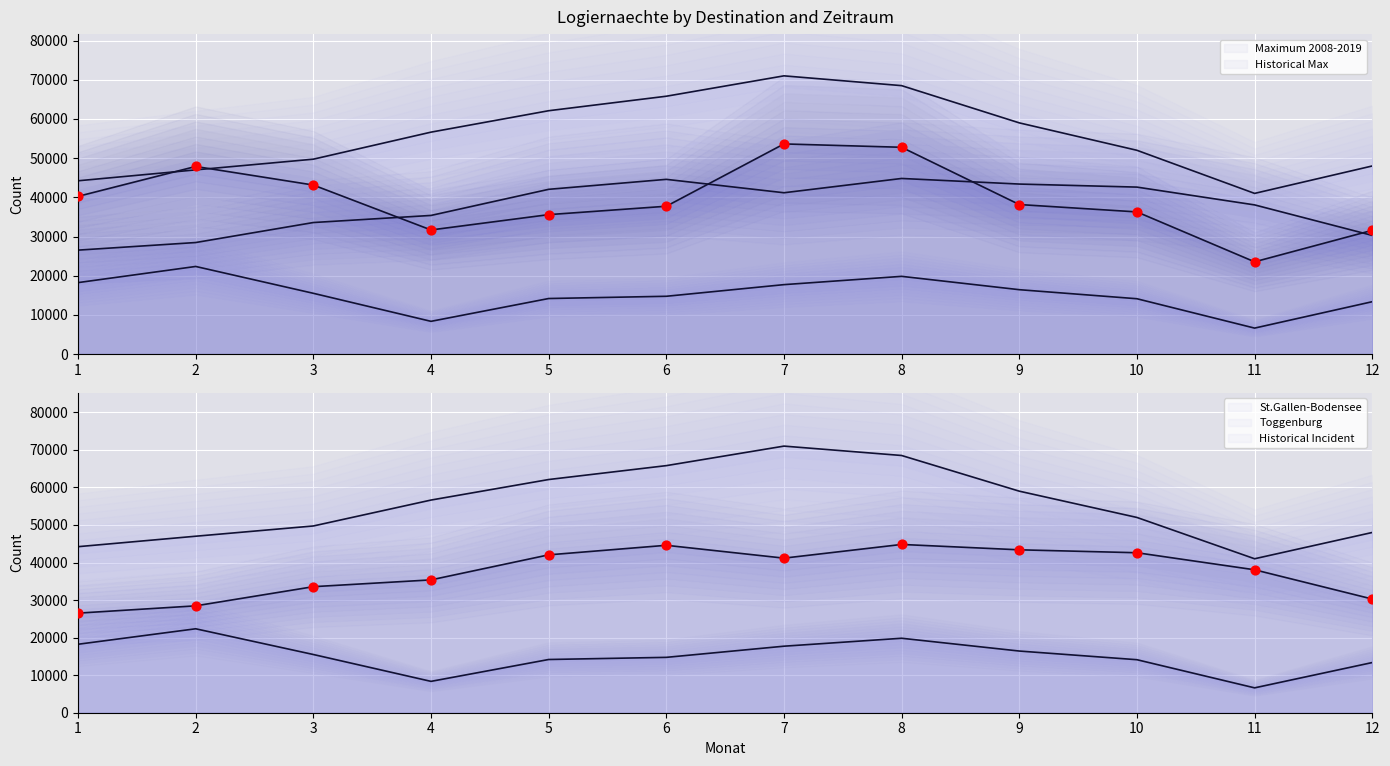

Which series reaches the maximum Y coordinate?

Historical Logiernaechte